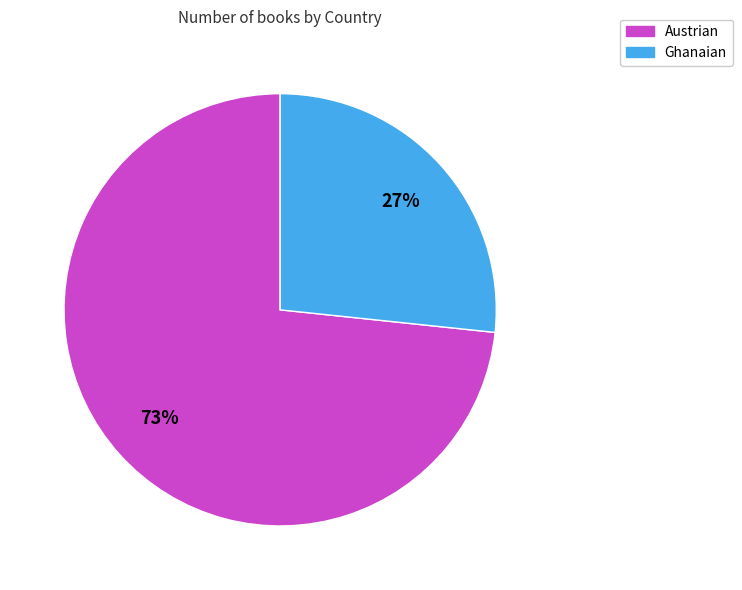

Which category has the biggest portion of the pie?

Austrian